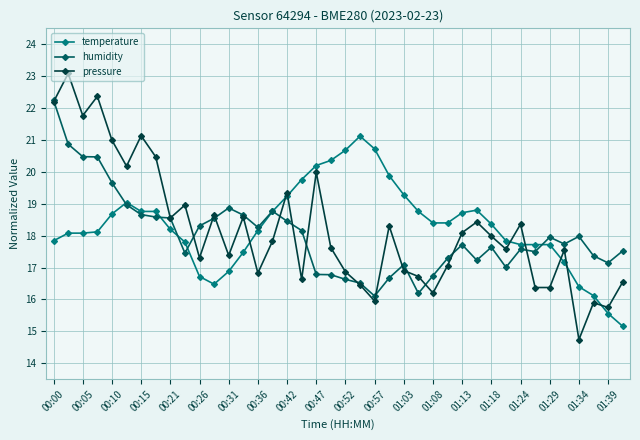

Does the chart have visible grid lines?

Yes